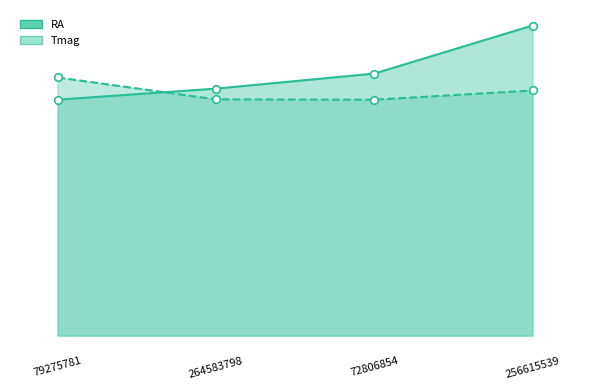

Is the value of Tmag at 256615539 greater than the value of RA at 264583798?

No